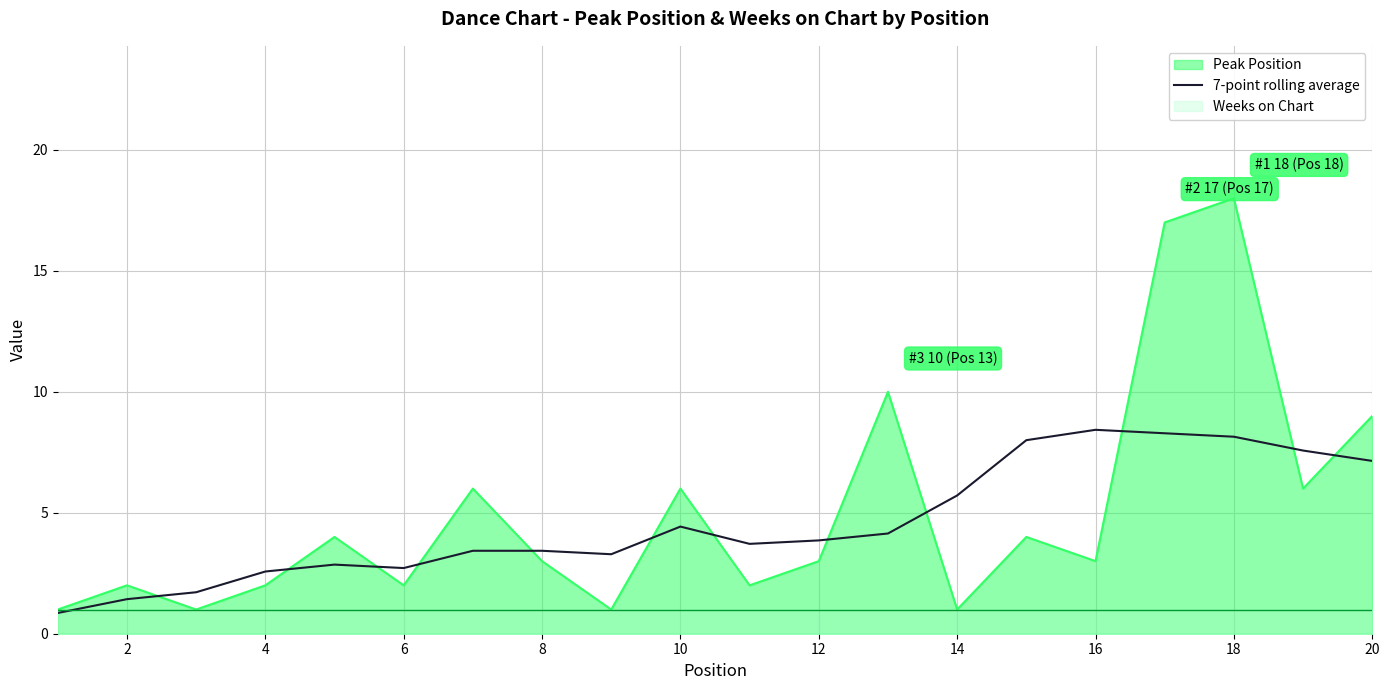

Which category has the highest value in the Peak Position series?

18